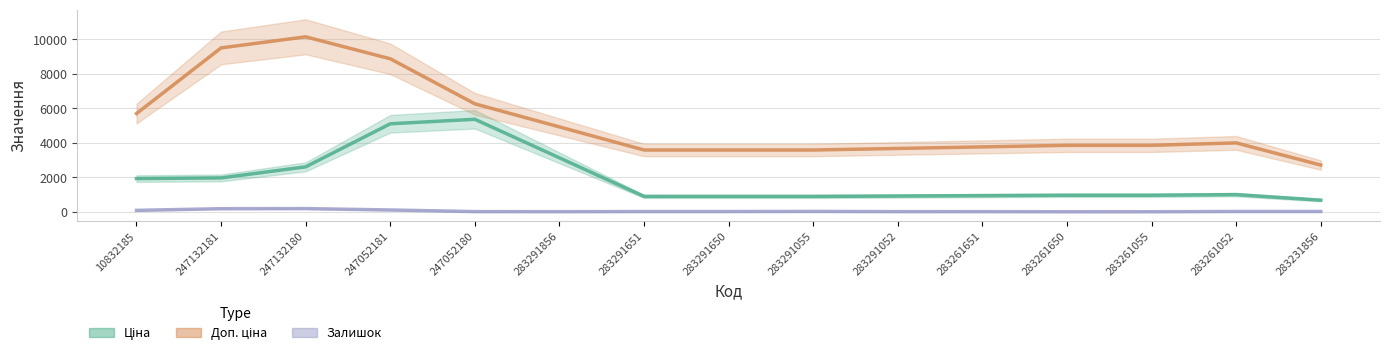

What is the label of the 14th point from the left?

283261052